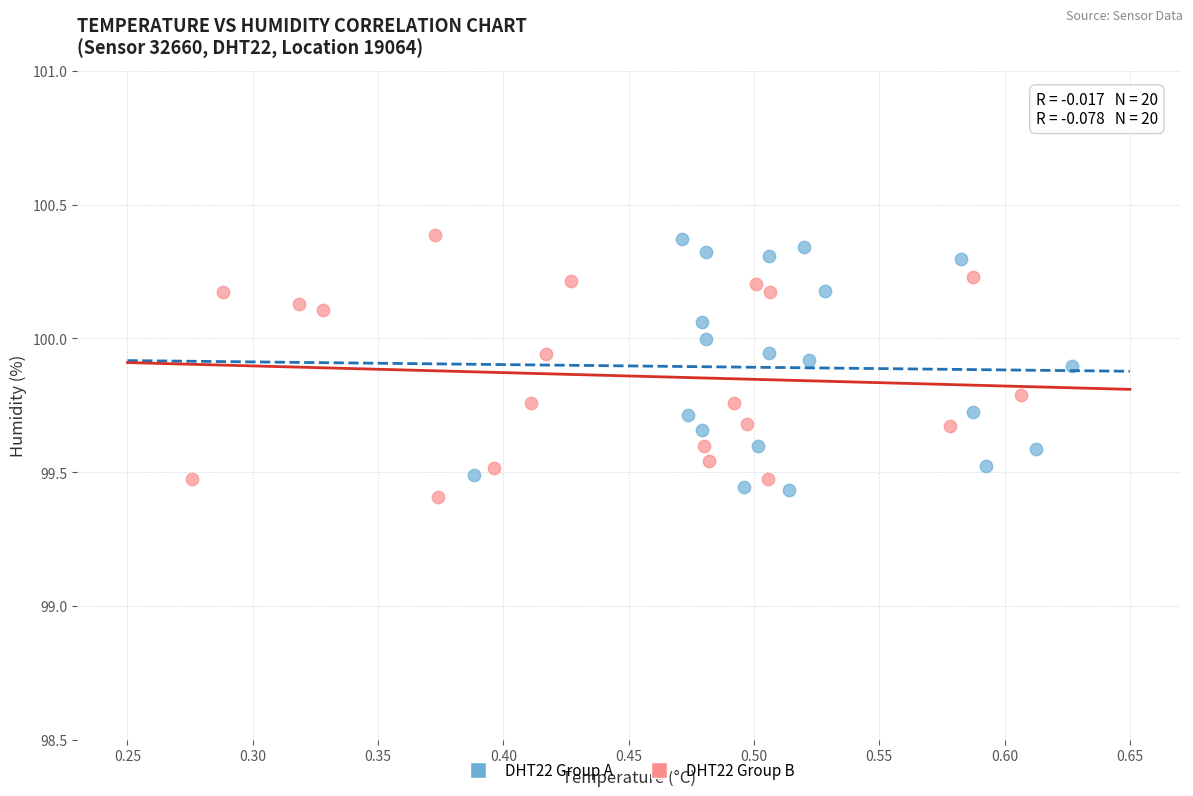

What are all the series names shown in the legend?

DHT22 Group A, DHT22 Group B